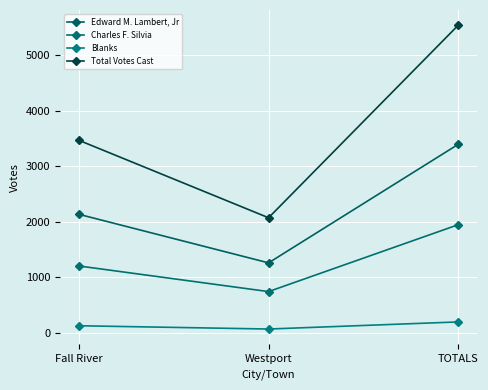

The value of Blanks at Fall River is 128. True or false?

True